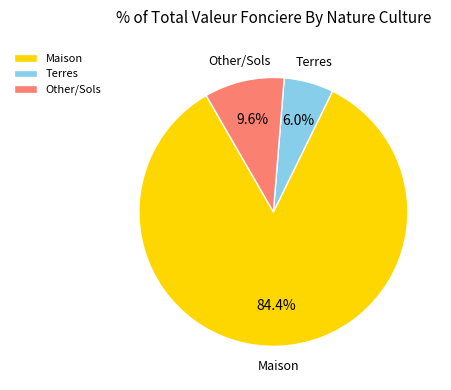

Does any single category account for the majority?

Yes